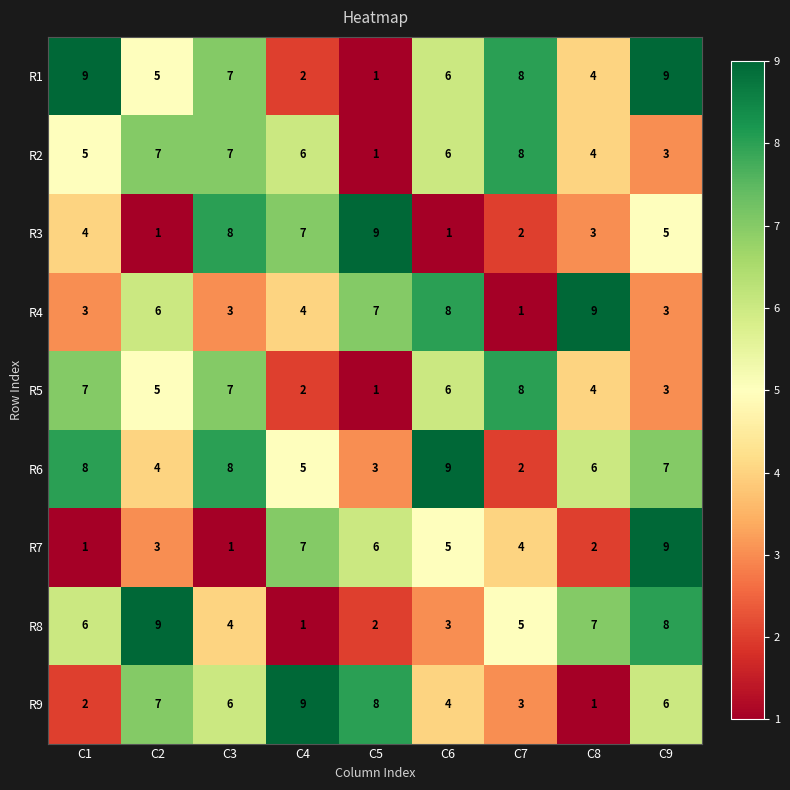

At which label does R9 first exceed 6?

C2